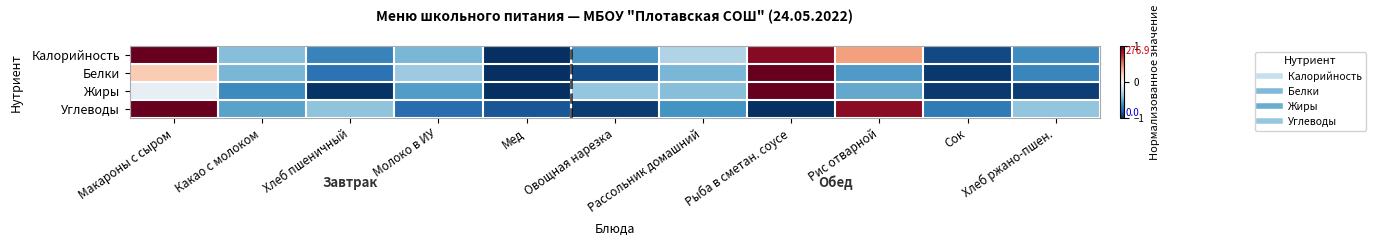

Which series changed the most between Макароны с сыром and Сок?

Калорийность